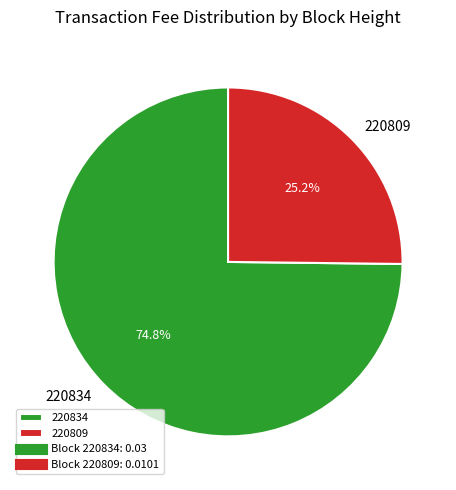

Which category has the smallest portion of the pie?

220809